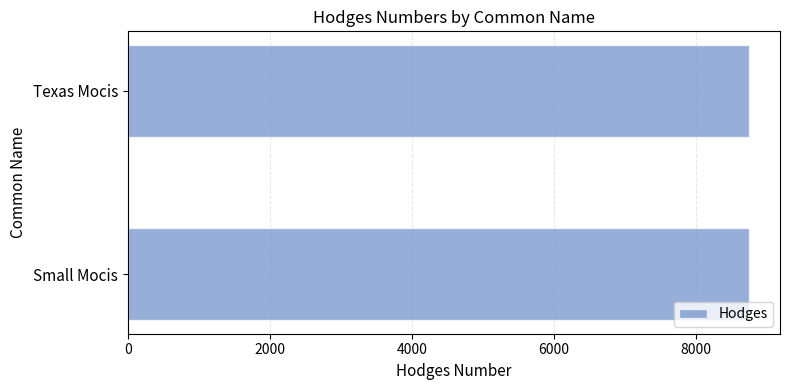

What is the sum of all values?

17488